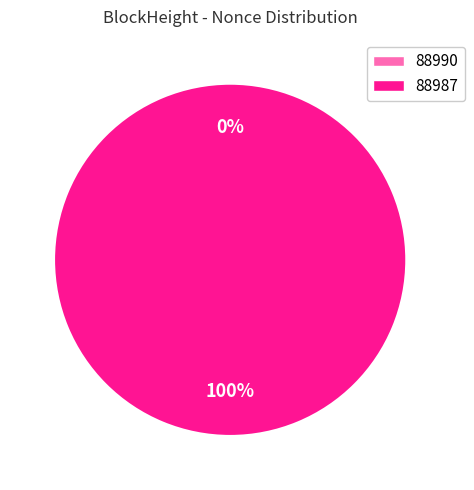

To the nearest percent, what portion does 88987 represent?

100%